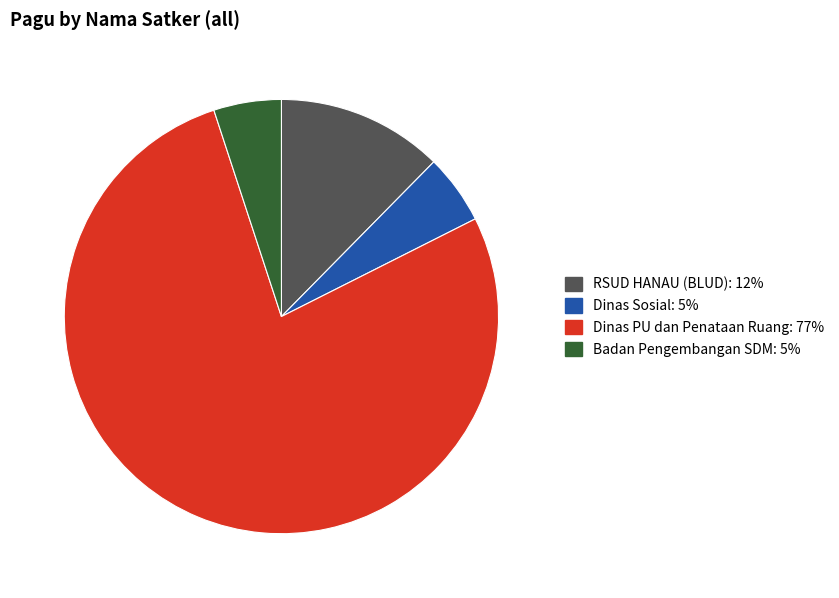

Is there any slice that represents more than half of the pie?

Yes